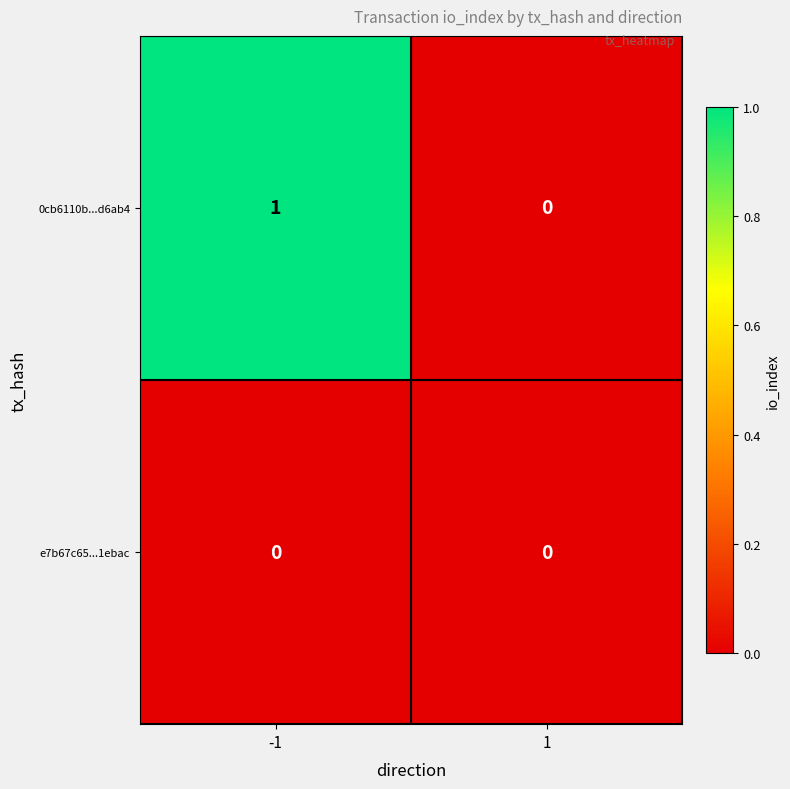

Is it true that 0cb6110b...d6ab4 equals 0 at -1?

False